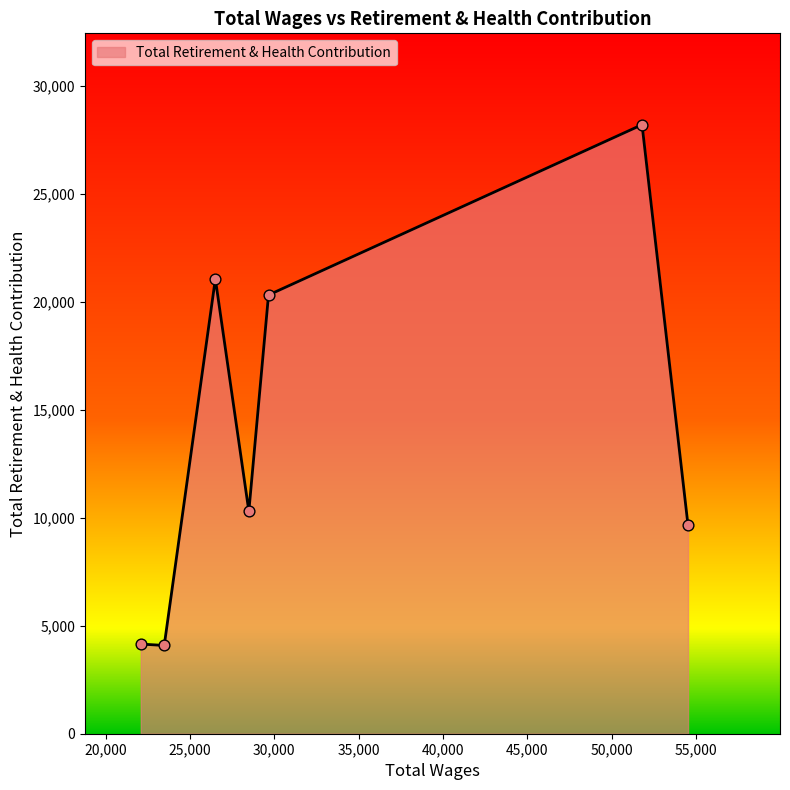

What is the average value?

13964